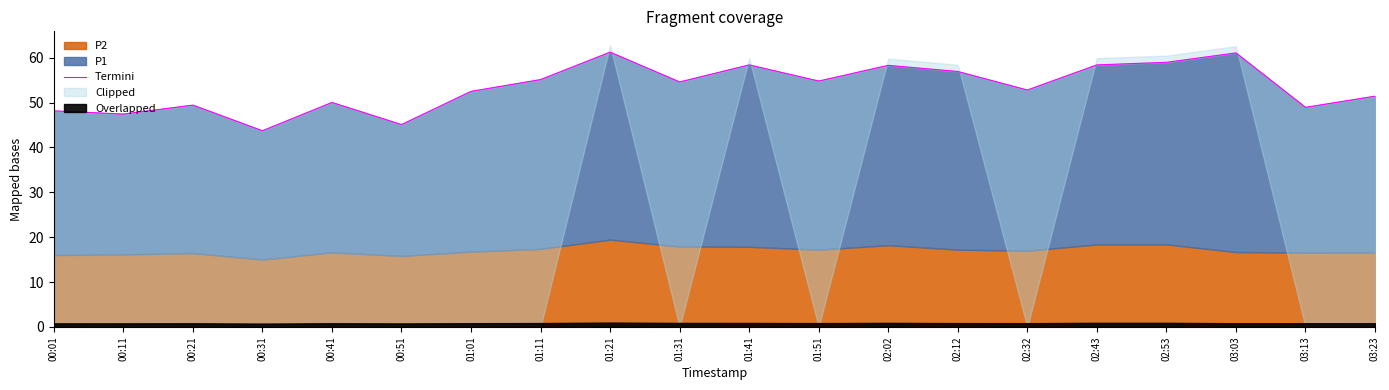

At which category does the data reach its first local valley?

00:11